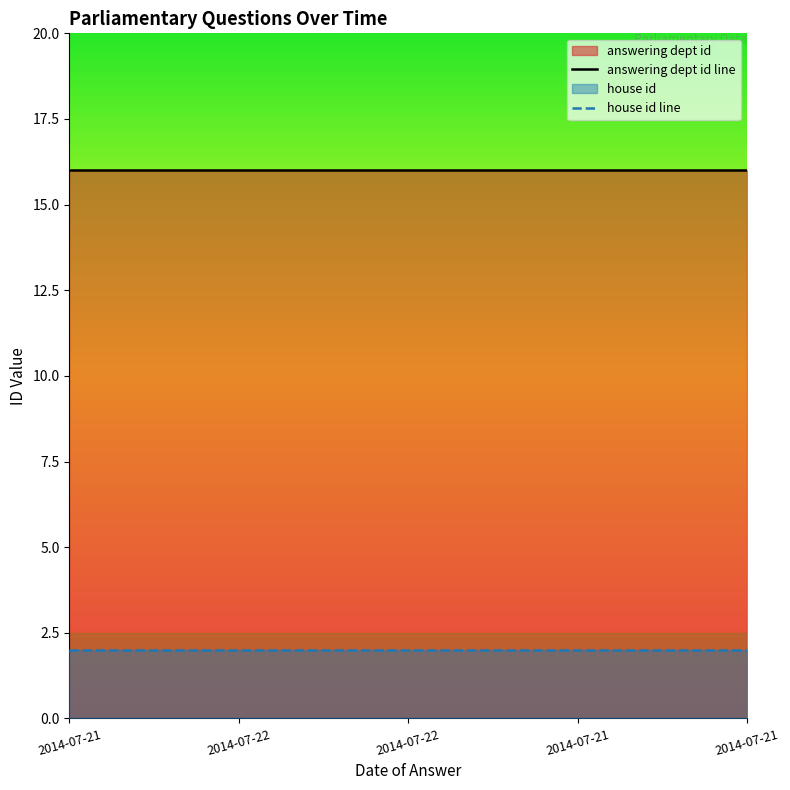

What is the label of the 5th point from the right?

2014-07-21